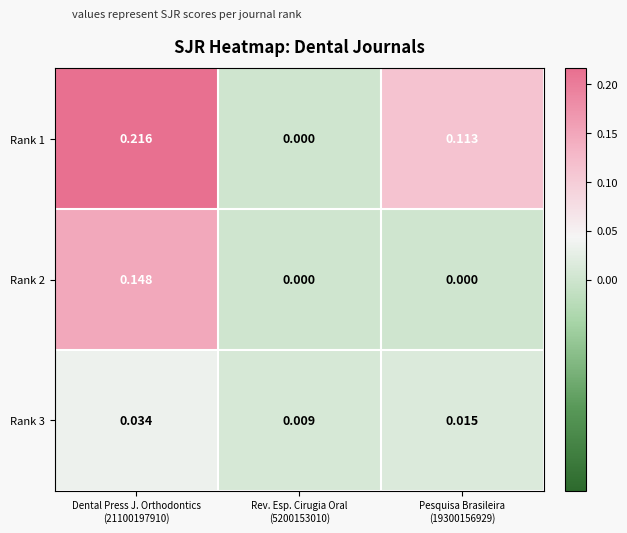

Rank the series by their maximum value, from highest to lowest.

Rank 1, Rank 2, Rank 3